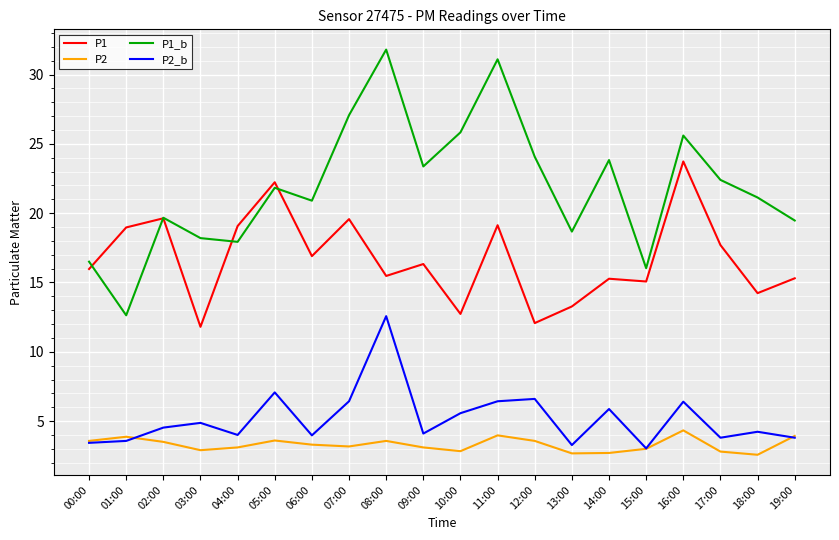

What is the maximum value for P2_b?

12.6